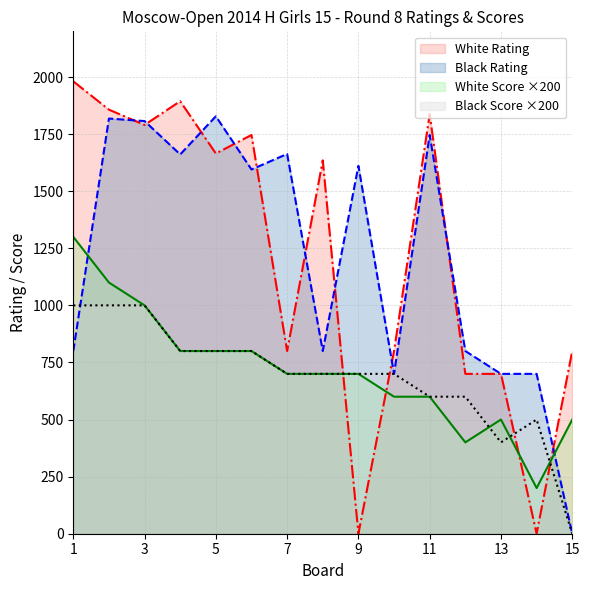

Rank the series by their maximum value, from highest to lowest.

White Rating, Black Rating, White Score ×200, Black Score ×200